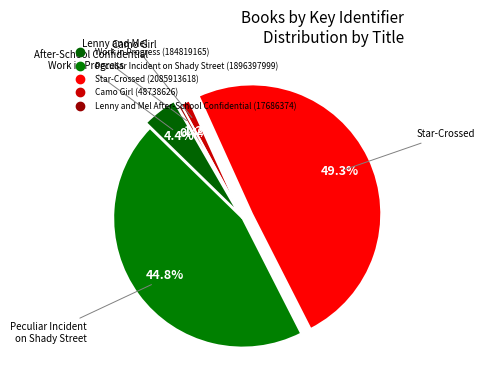

How many slices are in this pie chart?

5